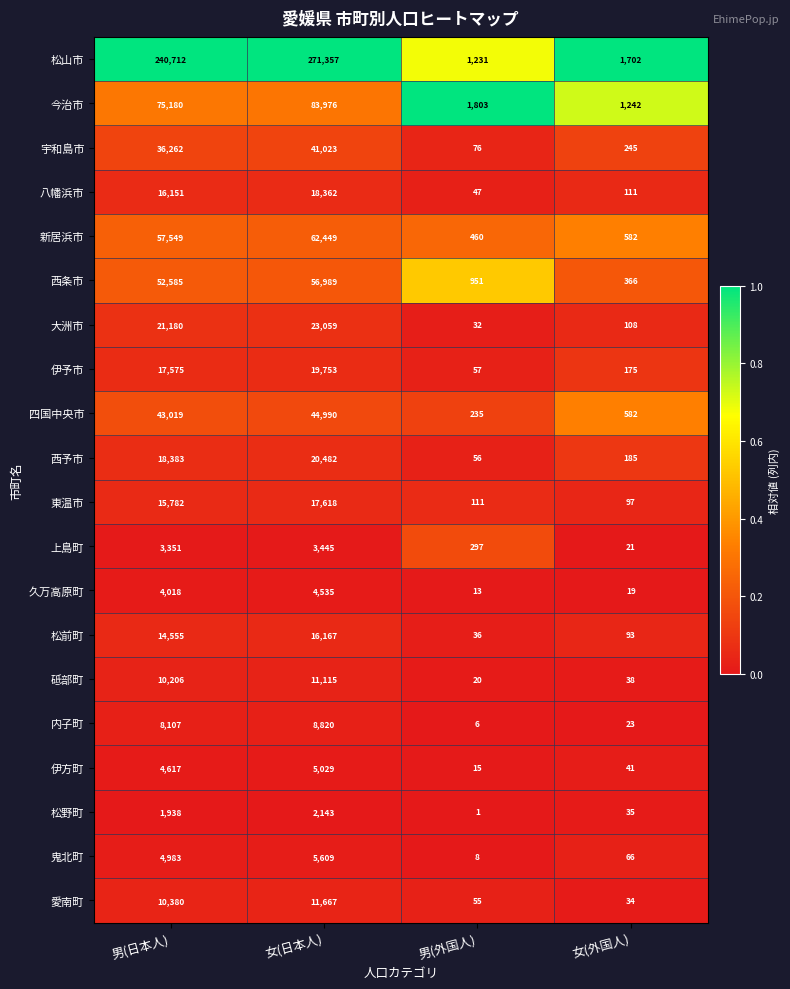

Is it true that 久万高原町 equals 4 at 男(外国人)?

False